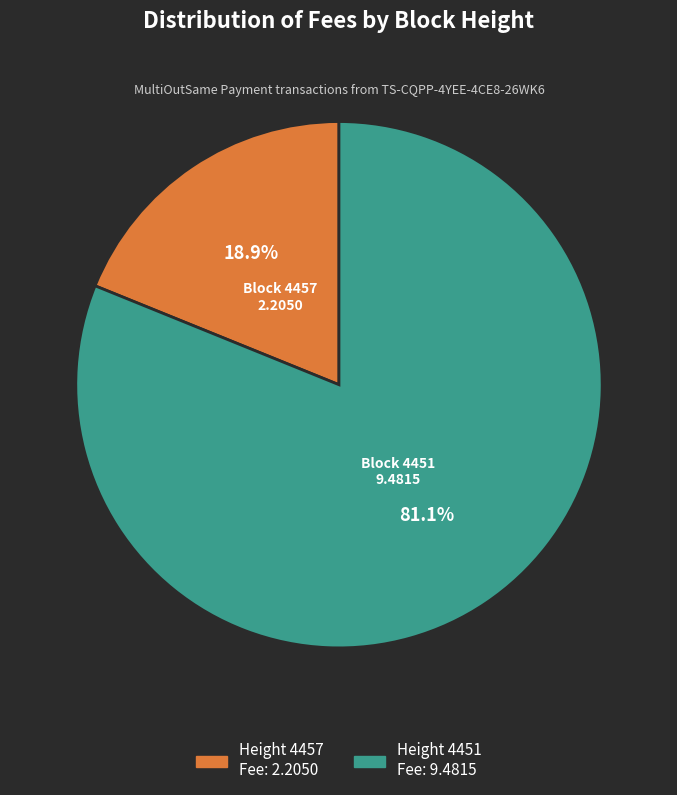

Does any single category account for the majority?

Yes